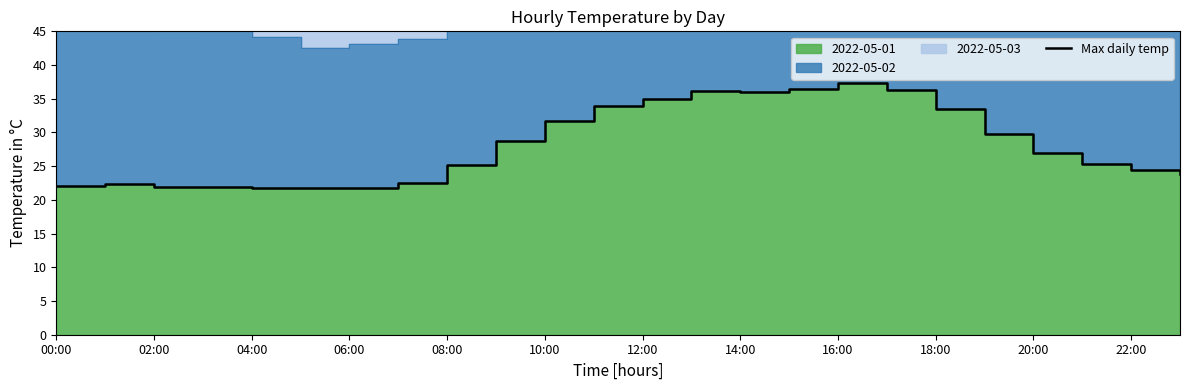

What value does the data have at 06:00?

21.9